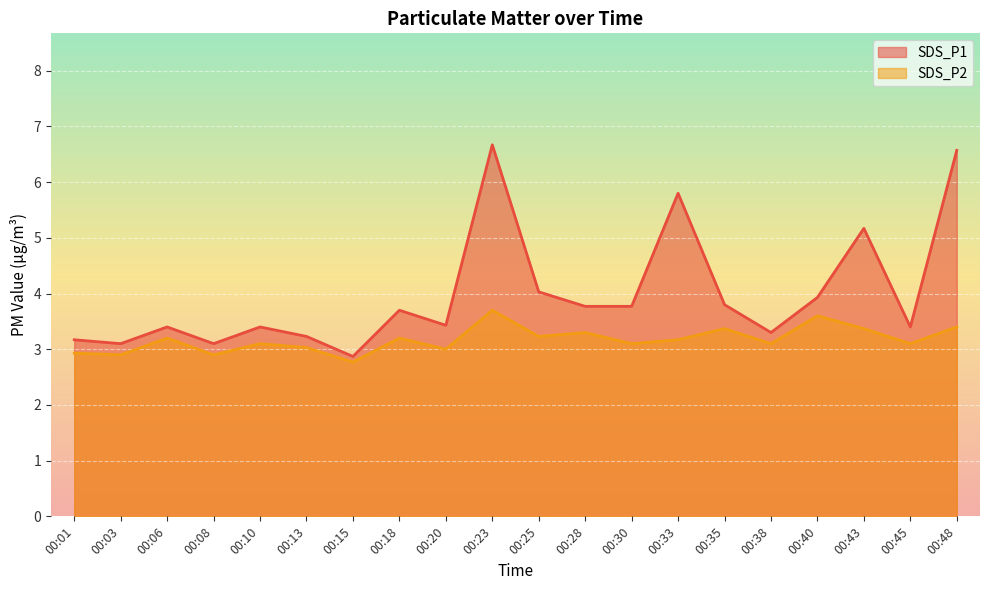

How many interior local valleys does the SDS_P1 series have?

6